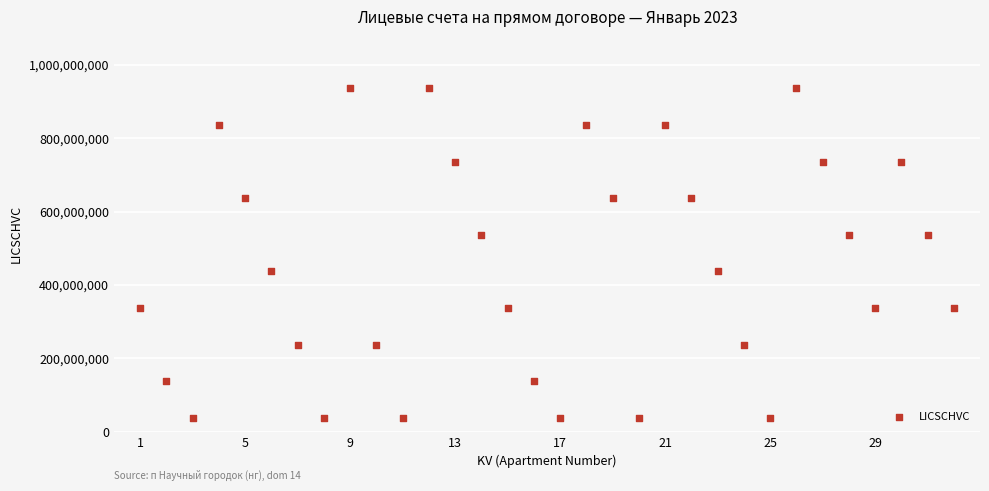

What is the range of Y values (max minus min)?

900000023